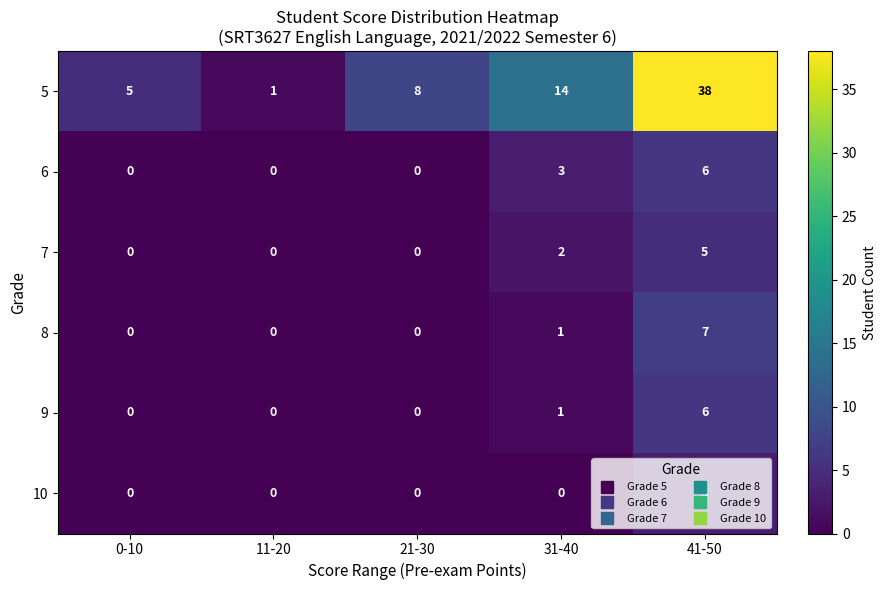

Which category has the highest value across all series?

41-50